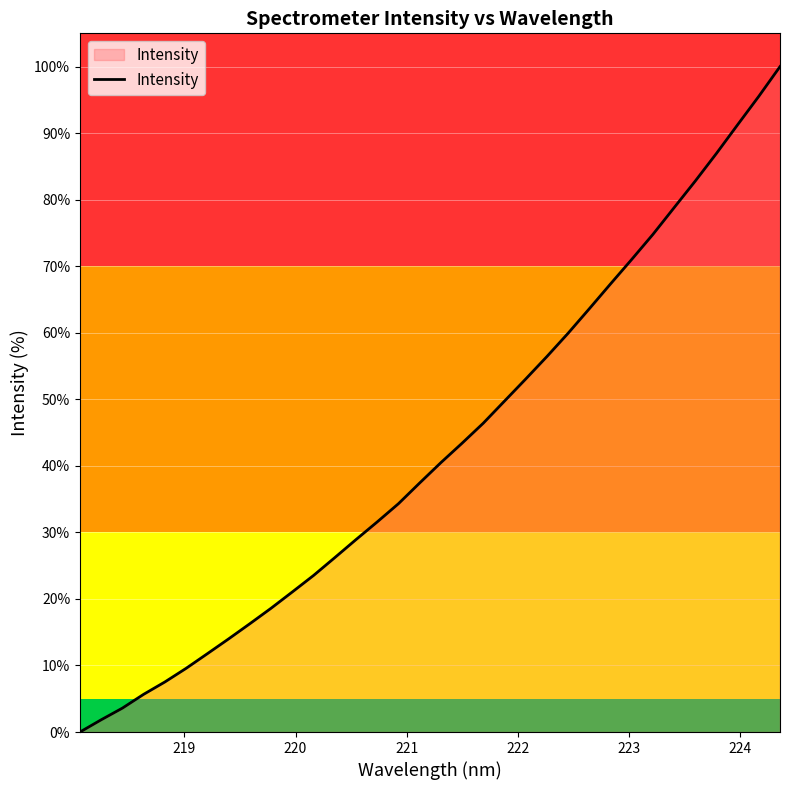

How many lines are shown in the chart?

1